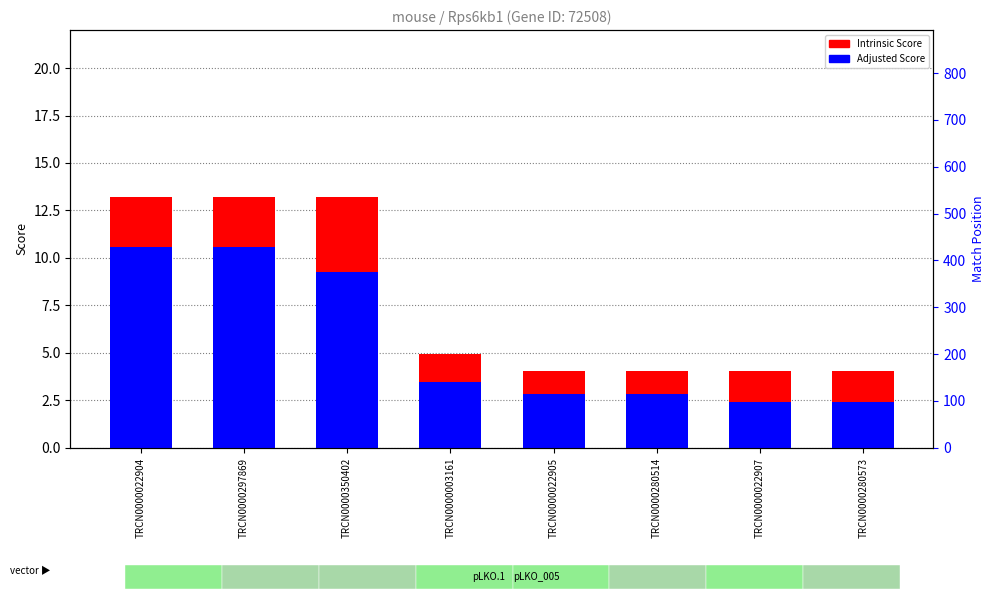

Reading left to right, extract all data points from this chart.

Intrinsic Score: TRCN0000022904=13.2	TRCN0000297869=13.2	TRCN0000350402=13.2	TRCN0000003161=5.0	TRCN0000022905=4.0	TRCN0000280514=4.0	TRCN0000022907=4.0	TRCN0000280573=4.0
Adjusted Score: TRCN0000022904=10.6	TRCN0000297869=10.6	TRCN0000350402=9.2	TRCN0000003161=3.5	TRCN0000022905=2.8	TRCN0000280514=2.8	TRCN0000022907=2.4	TRCN0000280573=2.4